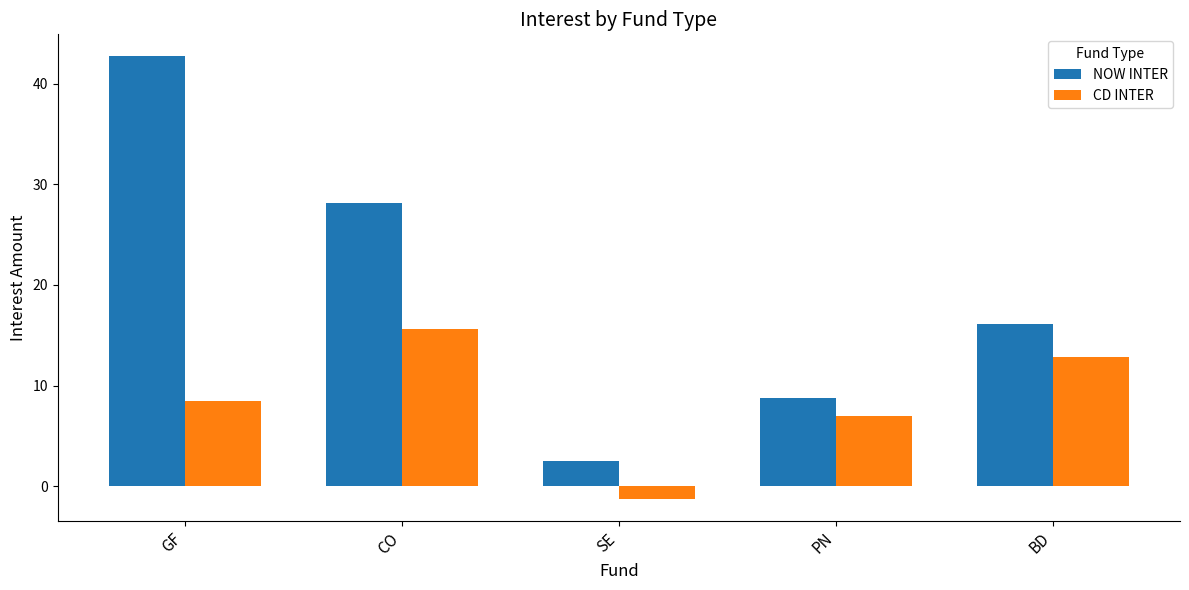

Which series has the widest spread of values?

NOW INTER